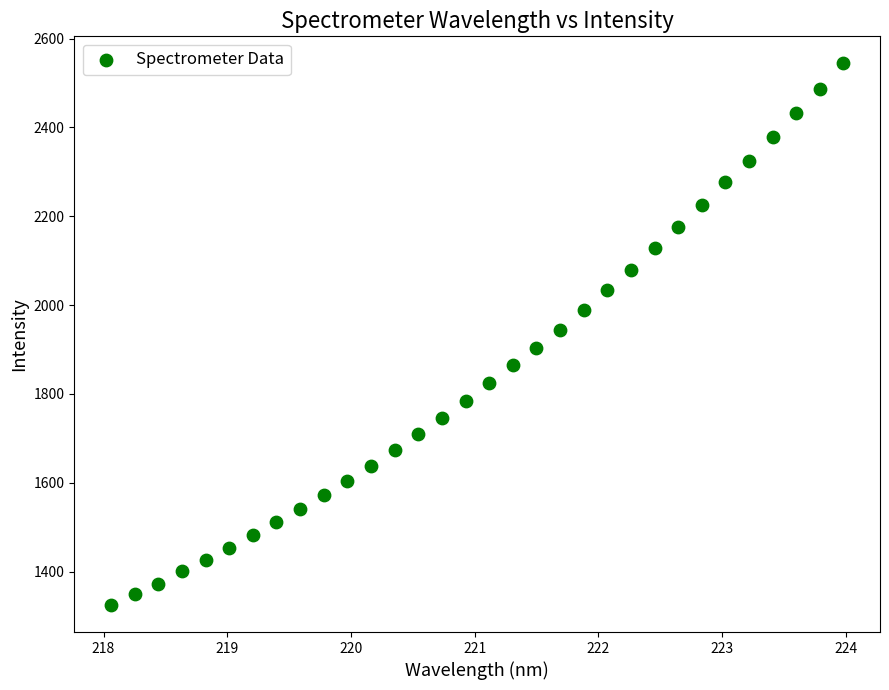

What is the range of Y values (max minus min)?

1218.9